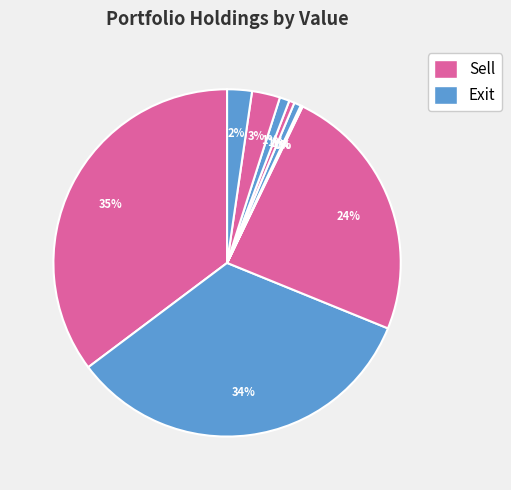

Rank the categories by value from highest to lowest.

NetEase Inc, Square Inc, Cloudflare Inc, Elanco Animal Health Inc, HDFC Bank Ltd, NIO Inc, Slack Technologies Inc, Southern Co/The, Beyond Meat Inc, DocuSign Inc